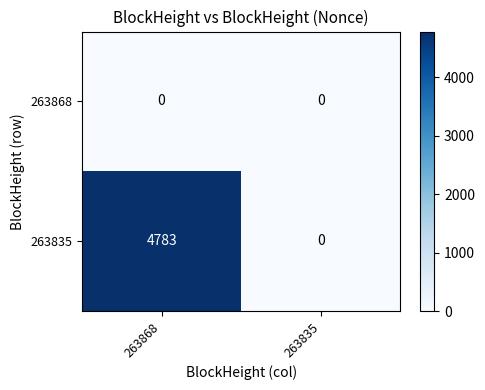

At which category does the chart reach its peak across all series?

263868